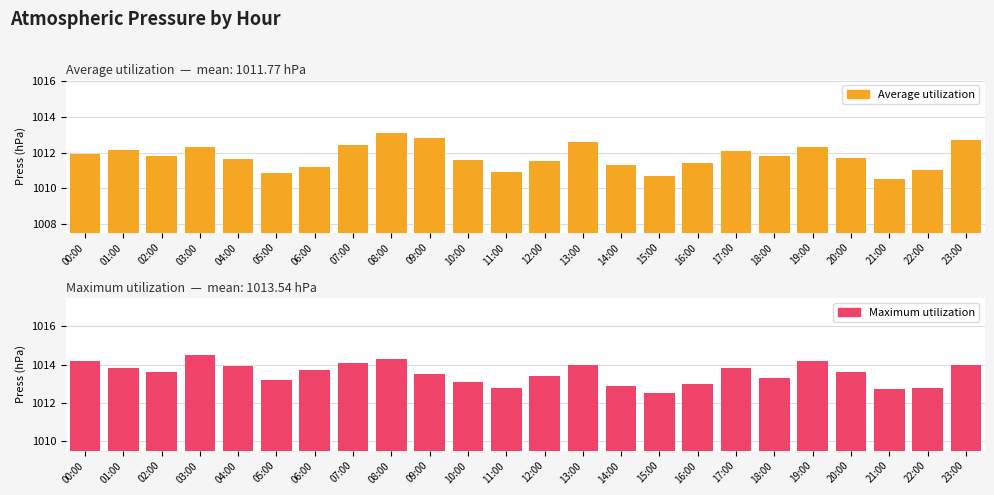

How many data points in Maximum utilization are less than 1013?

5